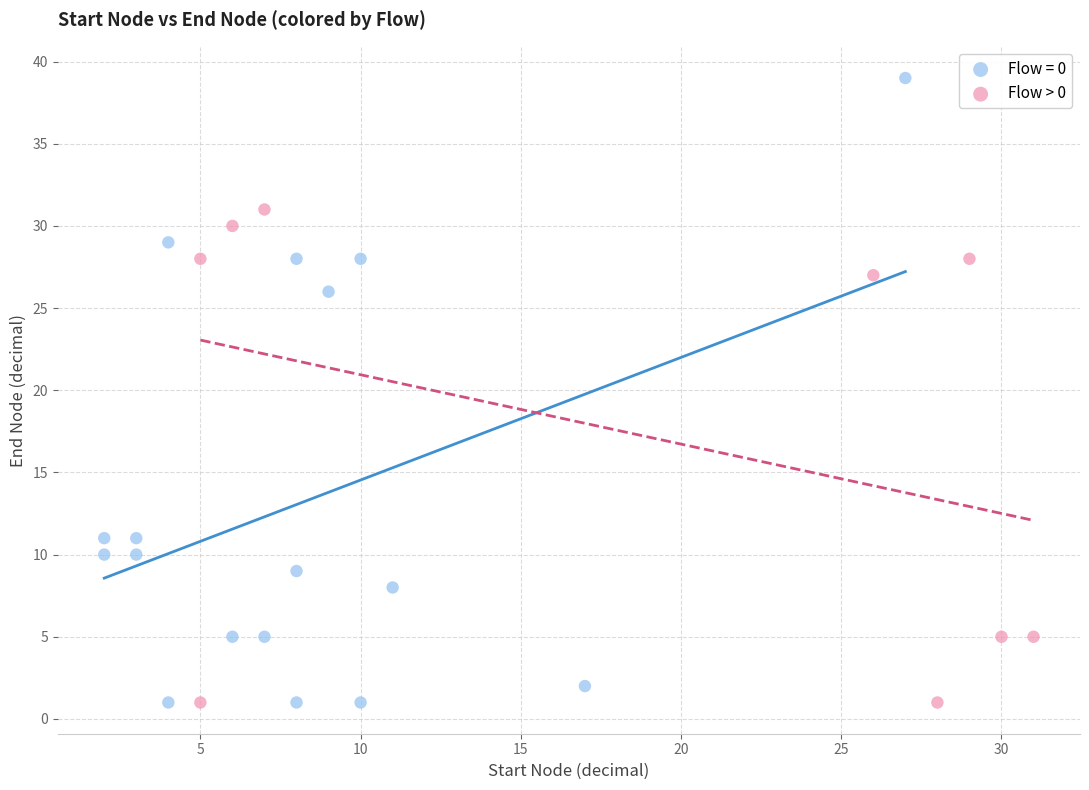

Which series has the widest spread of Y values?

Flow = 0